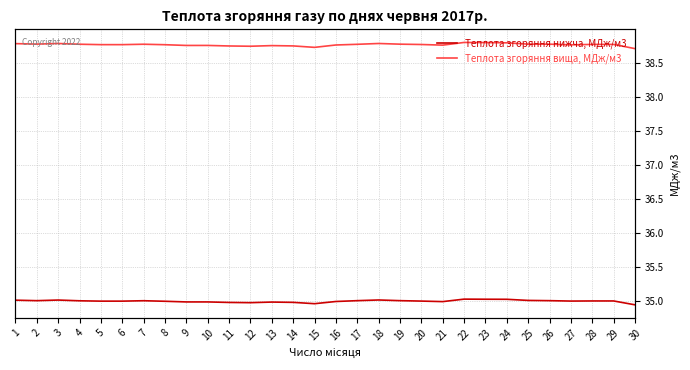

Between 14 and 29, which series saw the biggest shift?

Теплота згоряння вища, МДж/м3